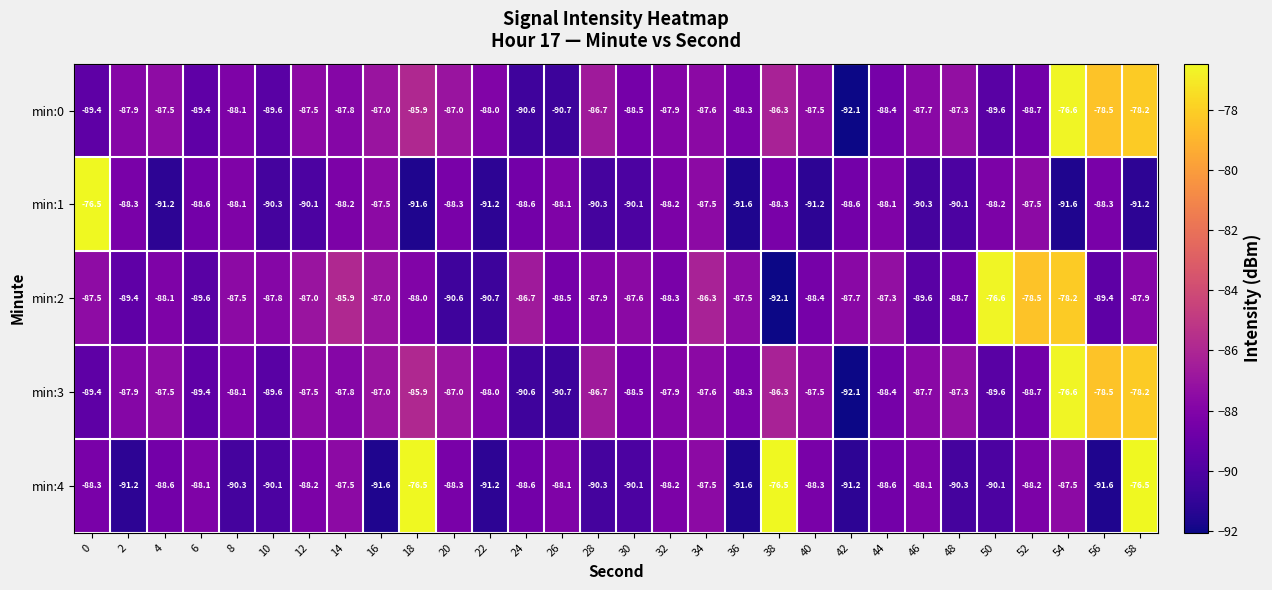

Where is min:2 nearest to the value -84?

14